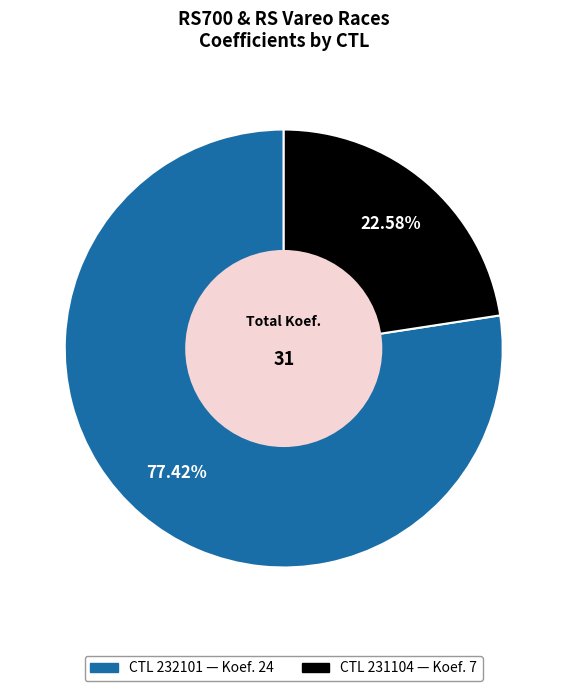

Is there any slice that represents more than half of the pie?

Yes